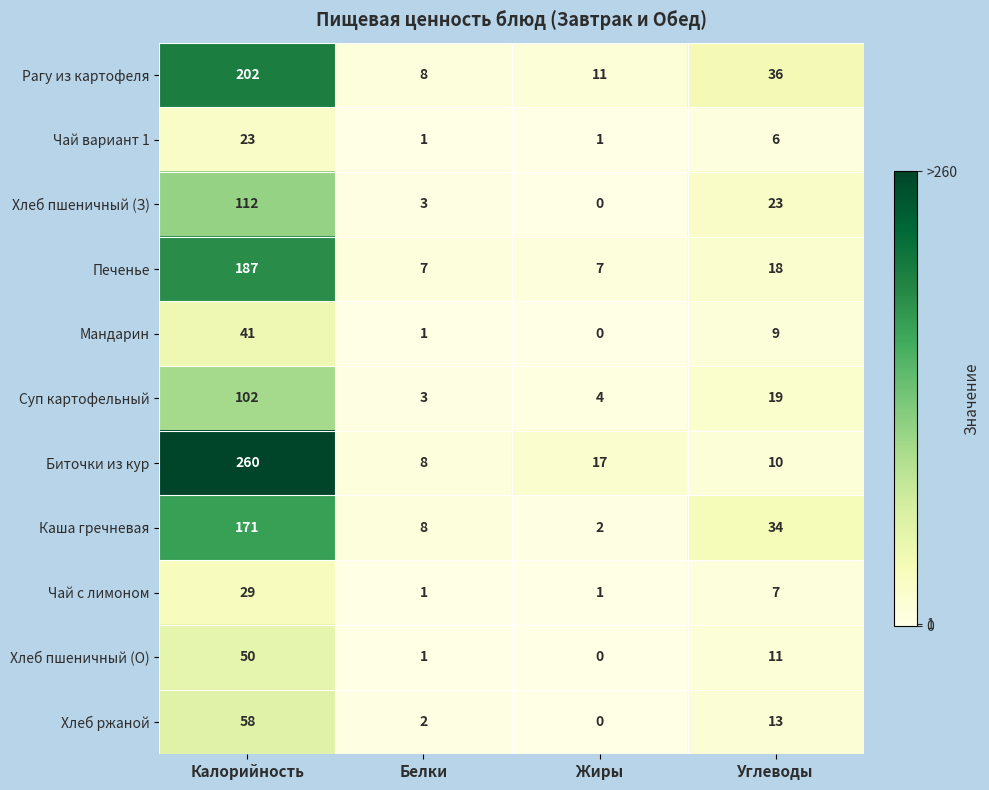

What is the maximum value for Рагу из картофеля?

202